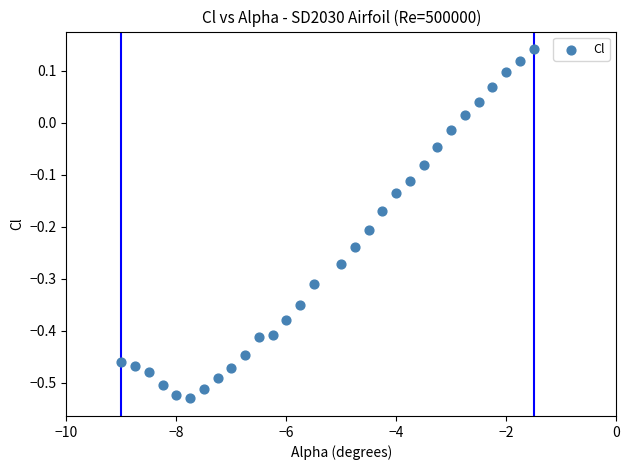

What is the range of Y values (max minus min)?

0.7